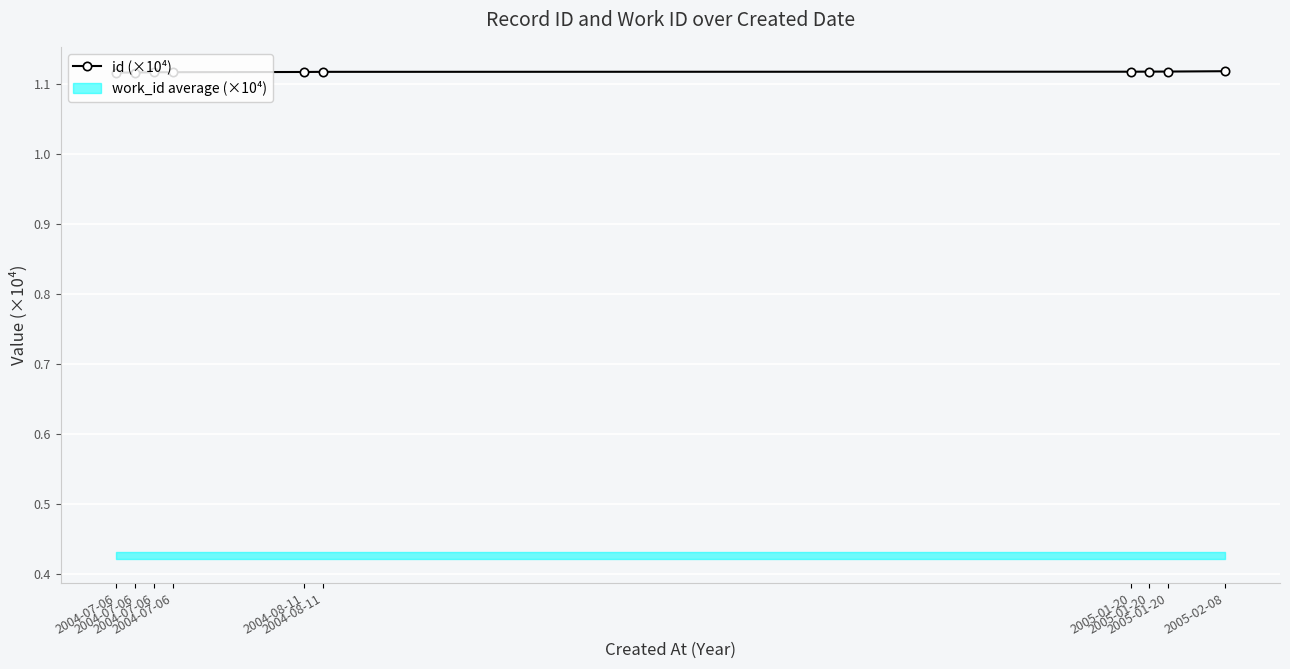

Reading right to left, what are all the values shown in this chart?

2005-02-08=1.1	2005-01-20=1.1	2005-01-20=1.1	2005-01-20=1.1	2004-08-11=1.1	2004-08-11=1.1	2004-07-06=1.1	2004-07-06=1.1	2004-07-06=1.1	2004-07-06=1.1